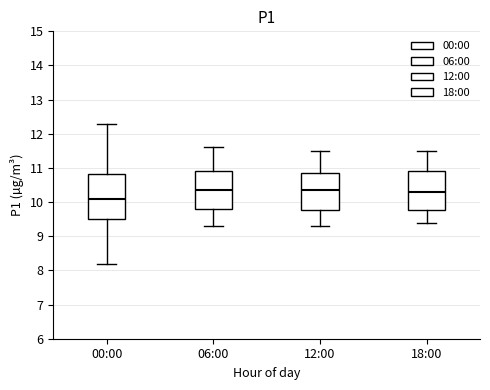

Reading left to right, transcribe this box plot: for each box, give where its median line is, the range the box spans, and where its two whiskers end, as read against the y-axis. The values are not printed on the chart, so give them approximately, as read against the axis.

00:00: median 10.1, box 9.5 to 10.8, whiskers 8.2 to 12.3
06:00: median 10.4, box 9.8 to 10.9, whiskers 9.3 to 11.6
12:00: median 10.4, box 9.8 to 10.9, whiskers 9.3 to 11.5
18:00: median 10.3, box 9.8 to 10.9, whiskers 9.4 to 11.5